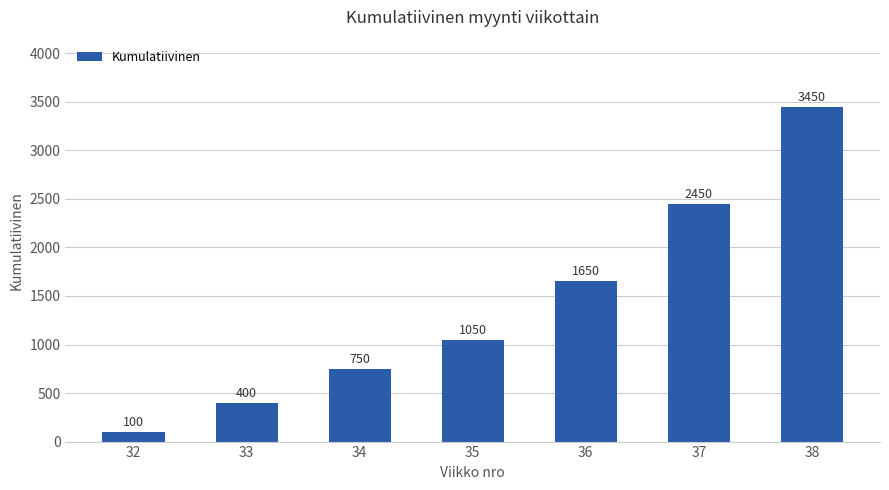

What is the sum of the values at 36 and 35?

2700